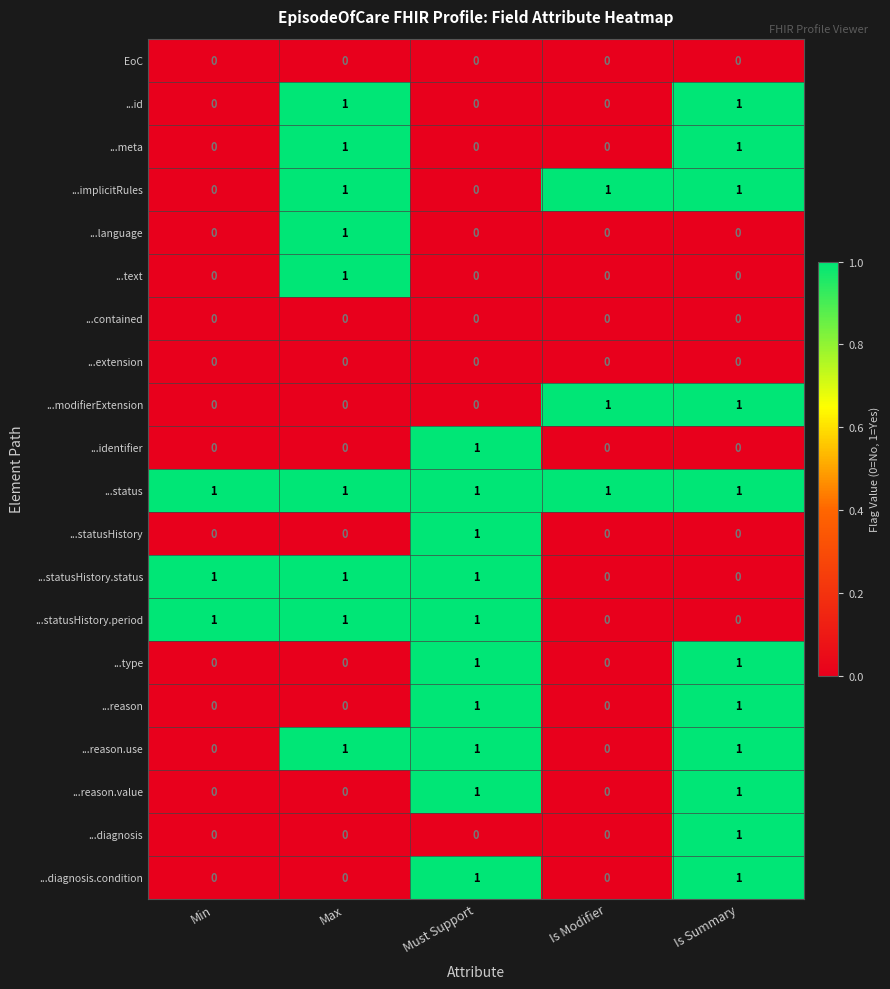

How many ...text values are between 0 and 1?

5